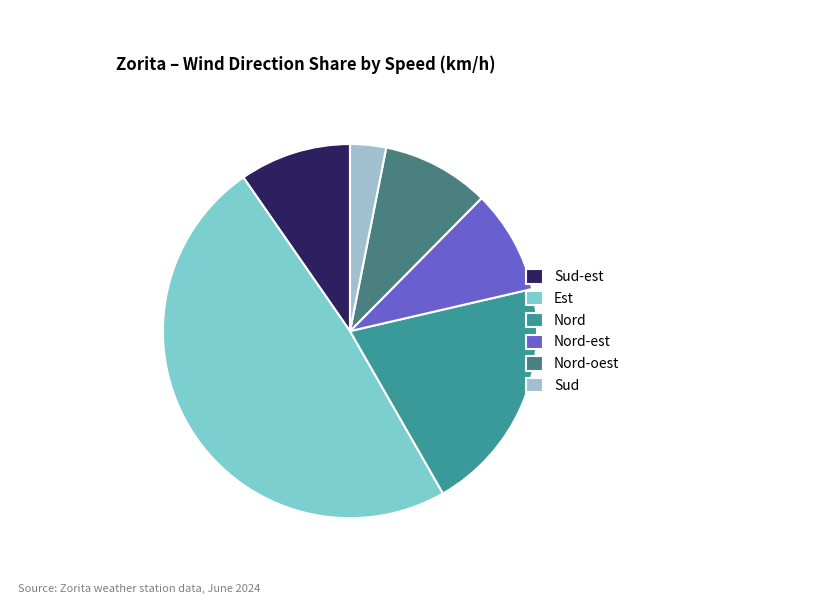

How many slices are in this pie chart?

6